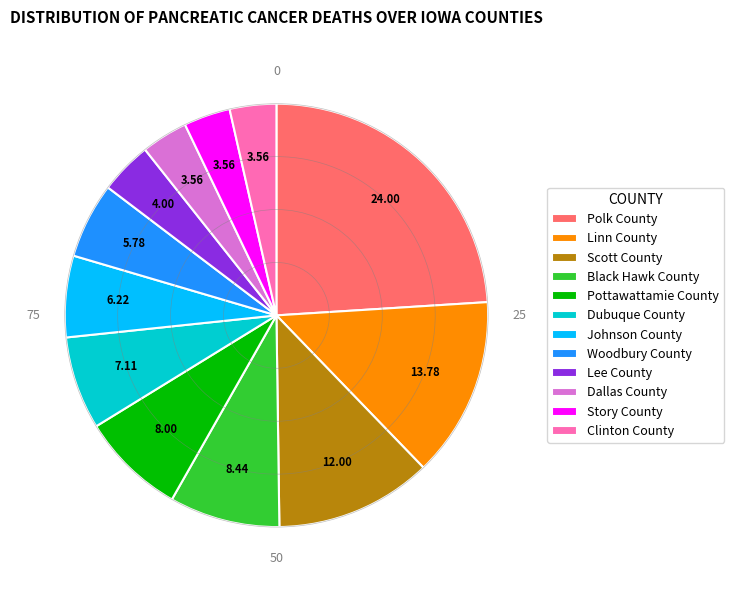

Do Lee County and Black Hawk County together represent more than half of the pie?

No